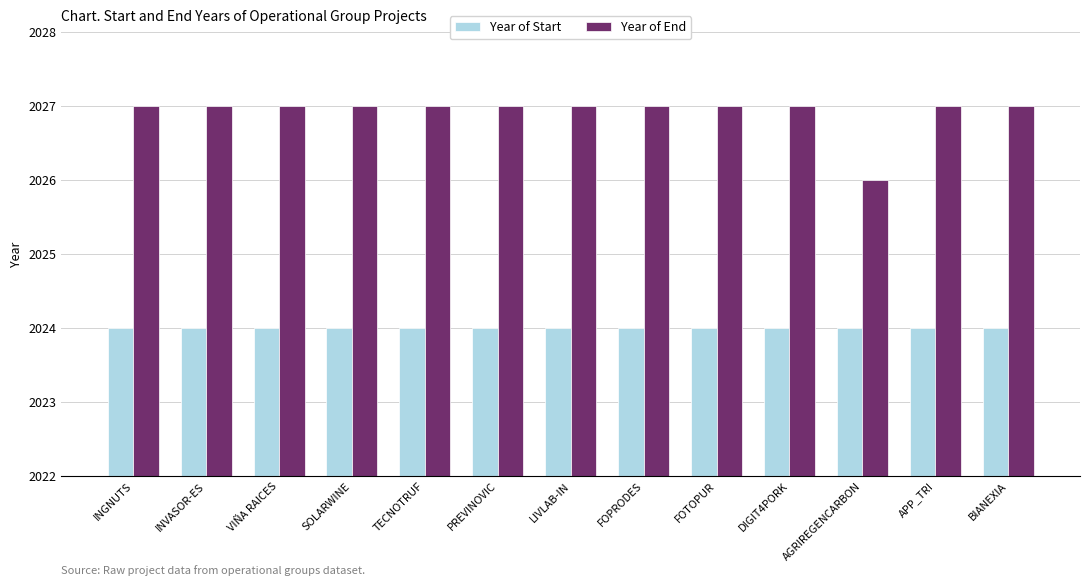

Read the Year of End value at TECNOTRUF.

2027